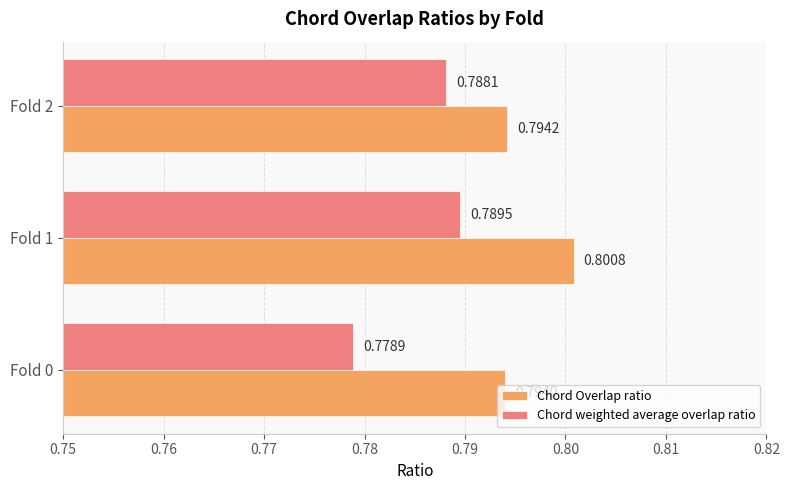

Where is Chord weighted average overlap ratio nearest to the value 0?

Fold 0